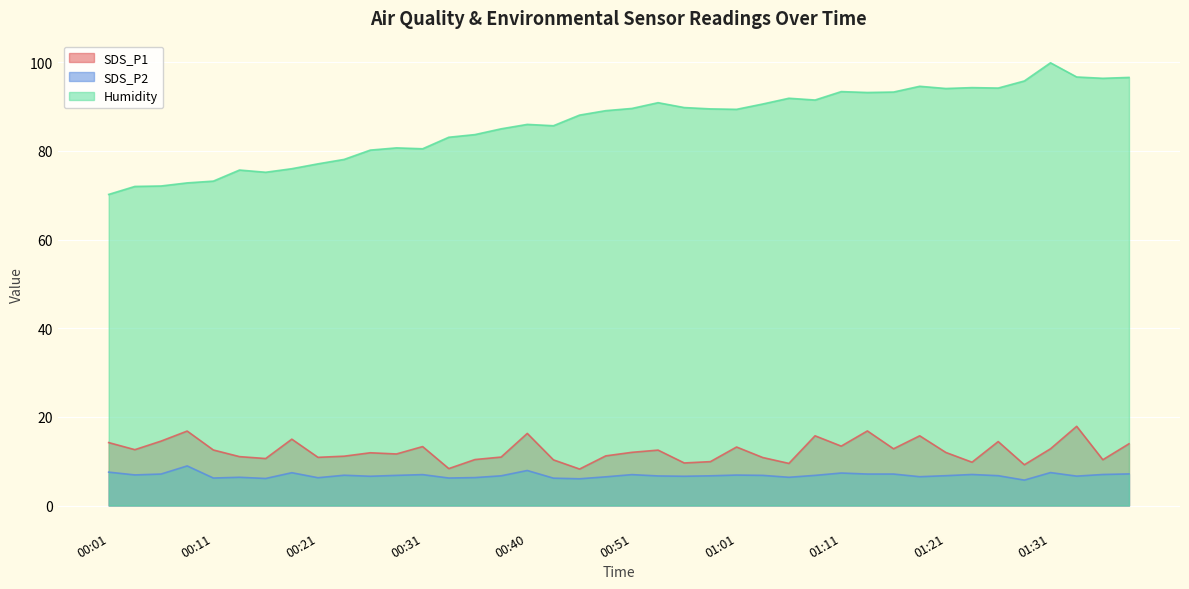

What is the sum of the SDS_P1 values at 01:39 and 00:53?

26.4